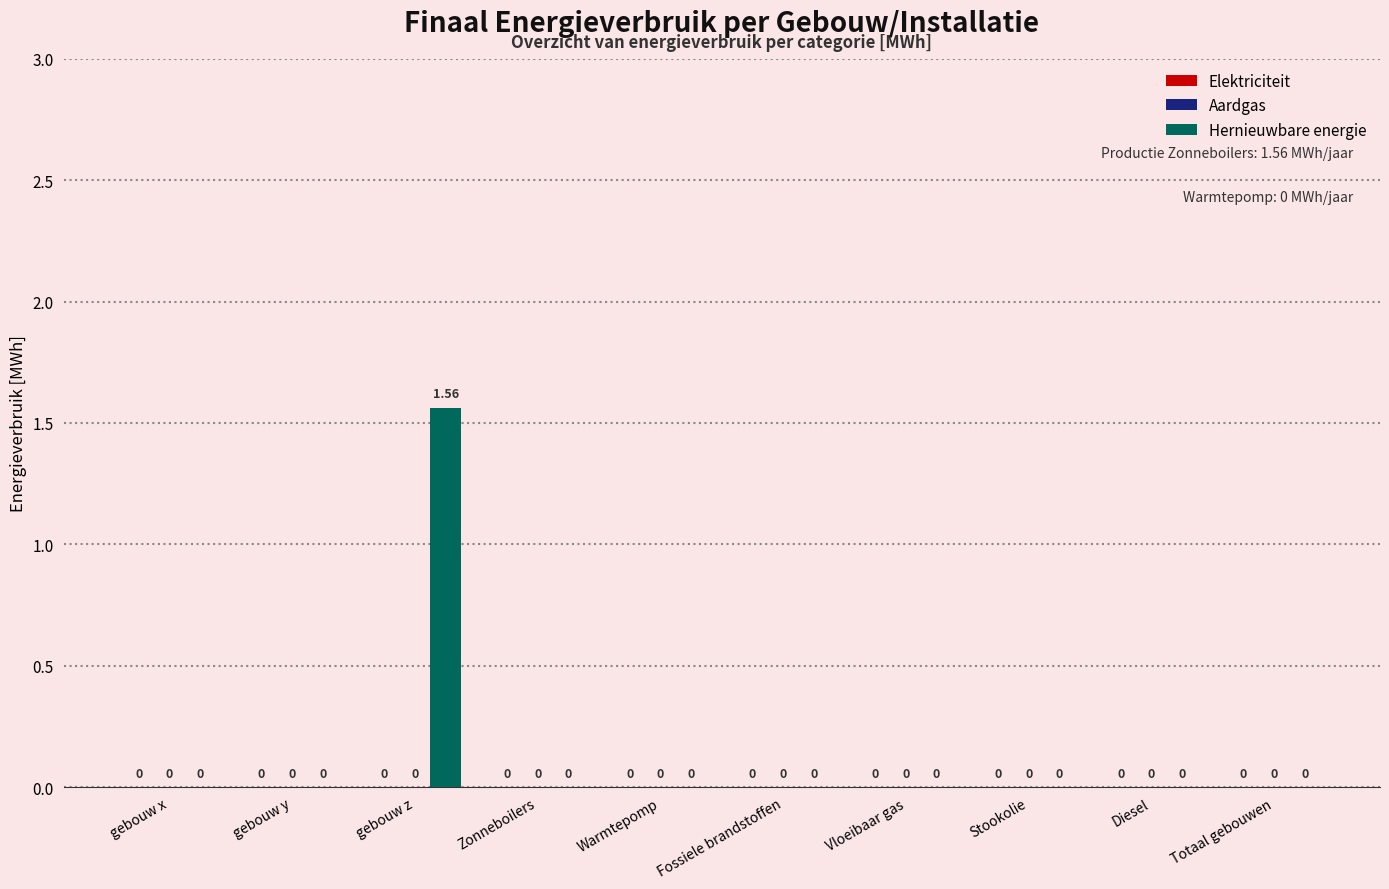

Between gebouw z and Fossiele brandstoffen, which is larger?

gebouw z